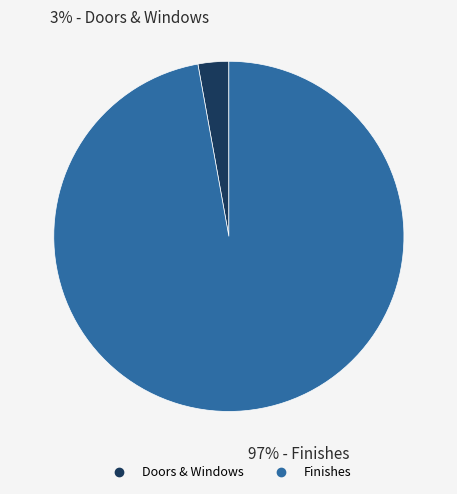

How many segments does this pie chart have?

2